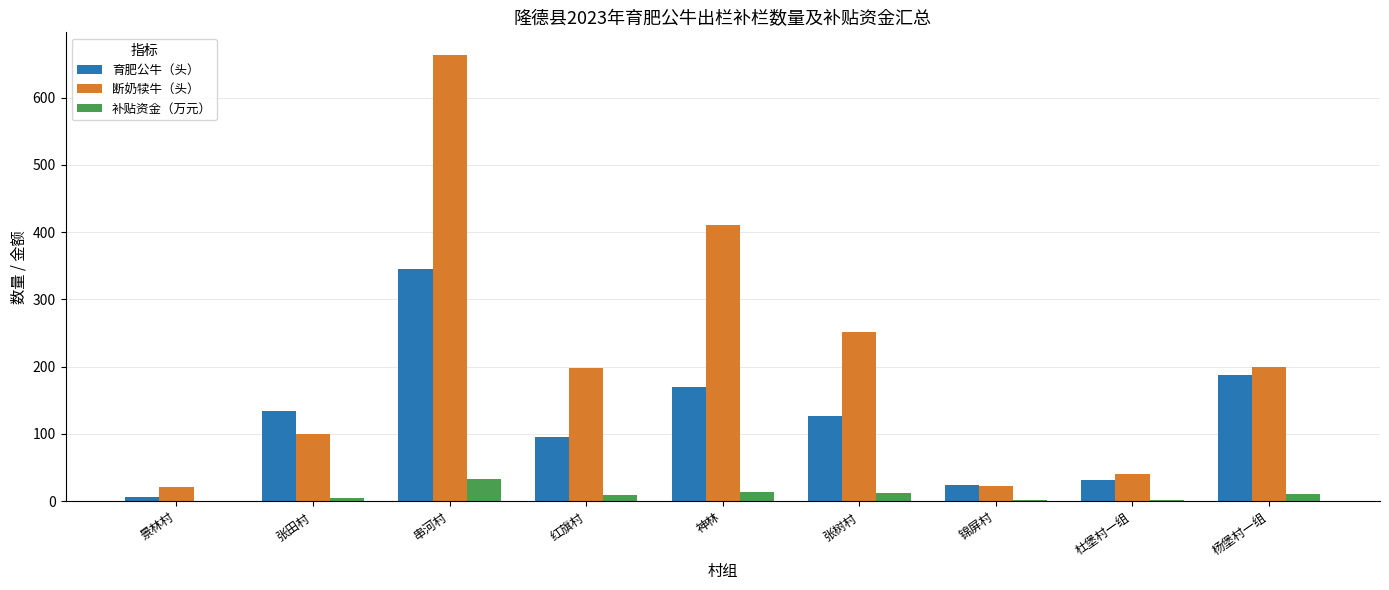

At which category is the sum across all series the highest?

串河村